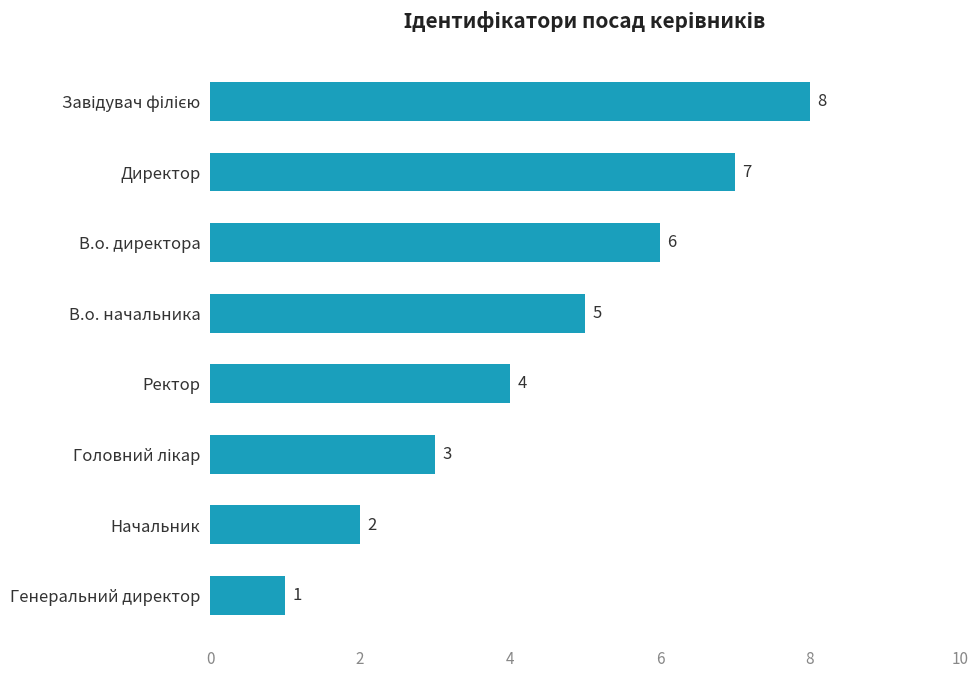

Count the number of categories in the chart.

8